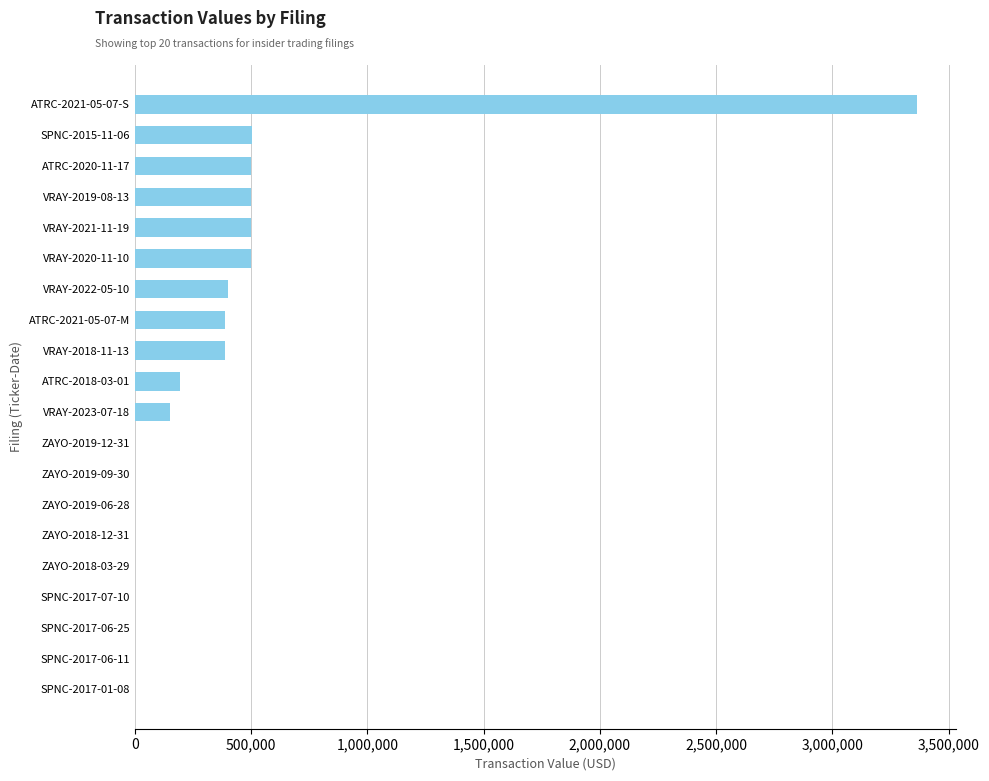

What is the change in value from ATRC-2018-03-01 to ZAYO-2019-12-31?

-194040